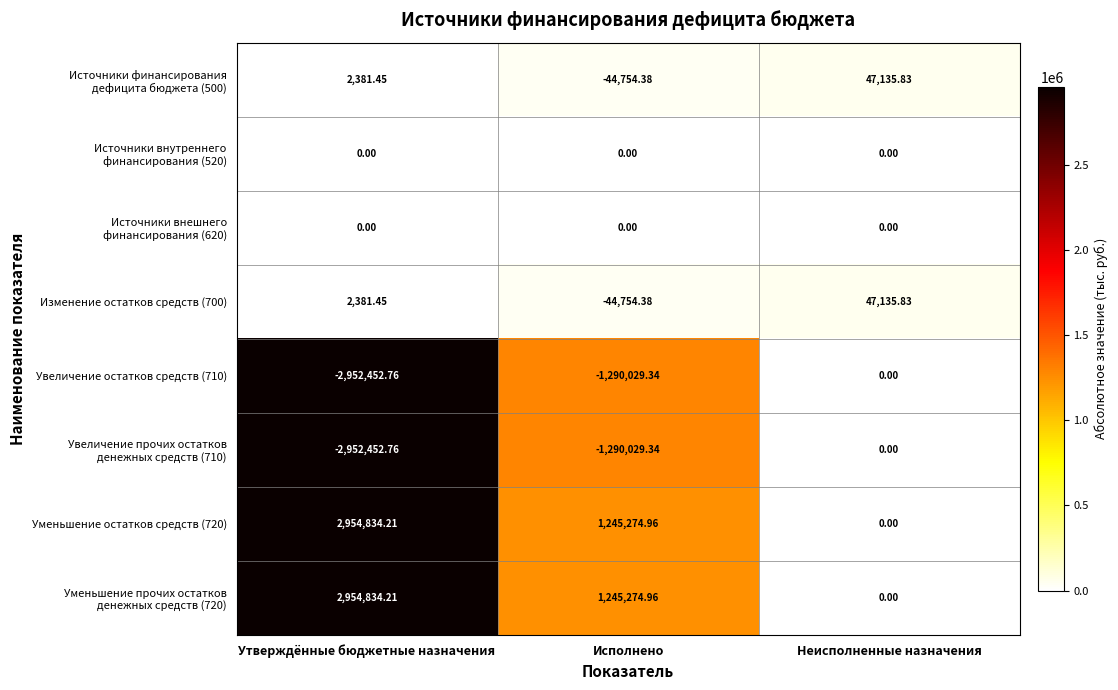

What is the spread (max minus min) of values at Неисполненные назначения?

47135.8